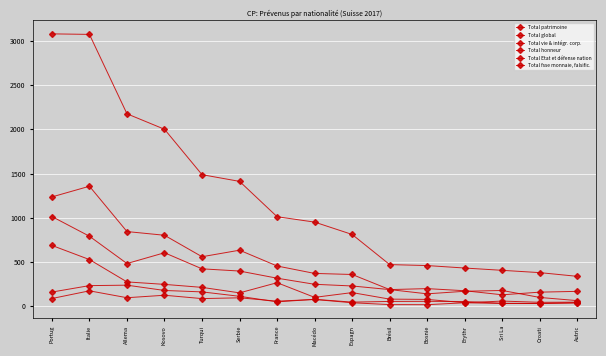

Reading right to left, what are all the values shown in this chart?

Total patrimoine: 166	157	127	173	197	186	357	369	453	632	558	801	843	1356	1235
Total global: 336	378	404	430	458	469	810	950	1011	1411	1487	2001	2176	3075	3081
Total vie & intégr. corp.: 61	97	176	167	138	186	227	246	315	396	421	603	481	790	1013
Total honneur: 44	42	56	37	75	78	152	98	264	149	211	245	273	526	686
Total Etat et défense nation: 39	28	31	51	53	52	44	76	47	110	160	176	236	231	158
Total fsse monnaie, falsific.: 34	30	29	37	15	16	37	74	55	93	84	122	94	172	85